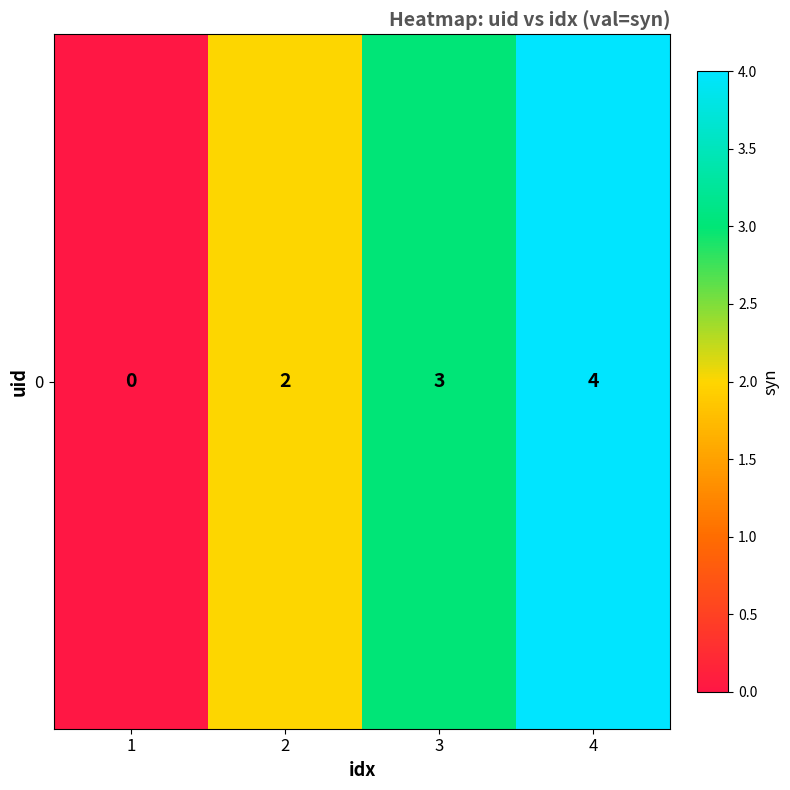

Reading left to right, what are all the values shown in this chart?

1=0	2=2	3=3	4=4